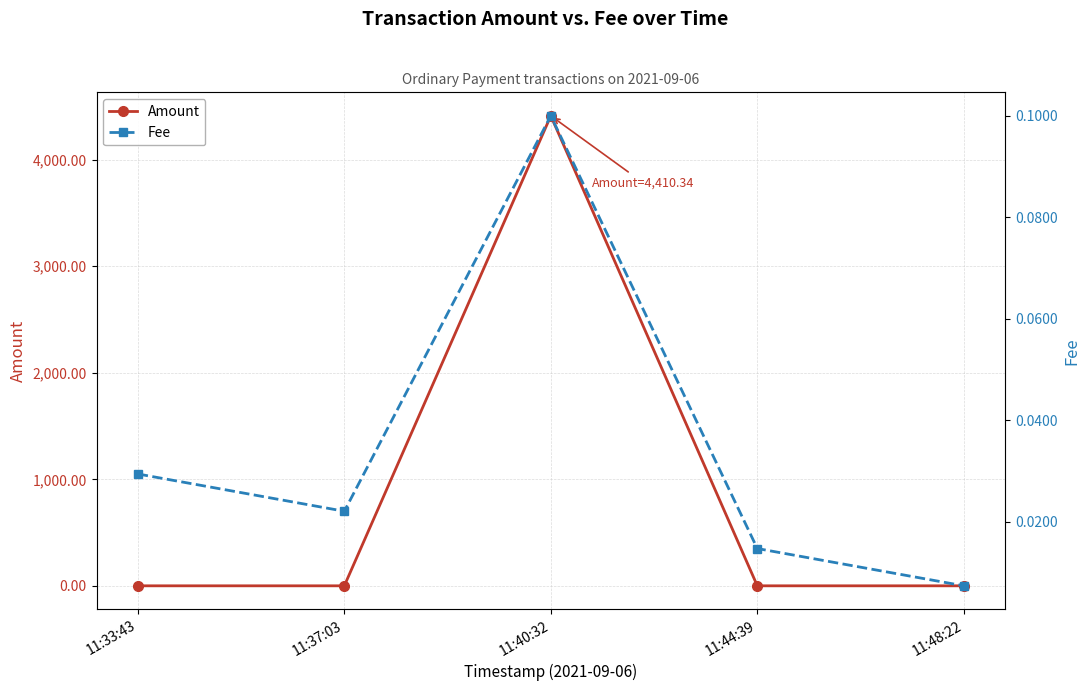

How many values in the Amount series are below 1?

1